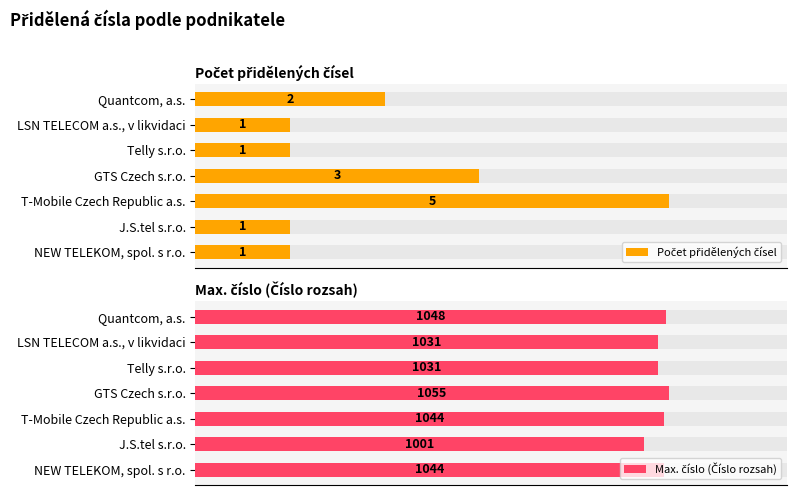

True or false: Max. číslo (Číslo rozsah) has a value of 153.6 at T-Mobile Czech Republic a.s..

False